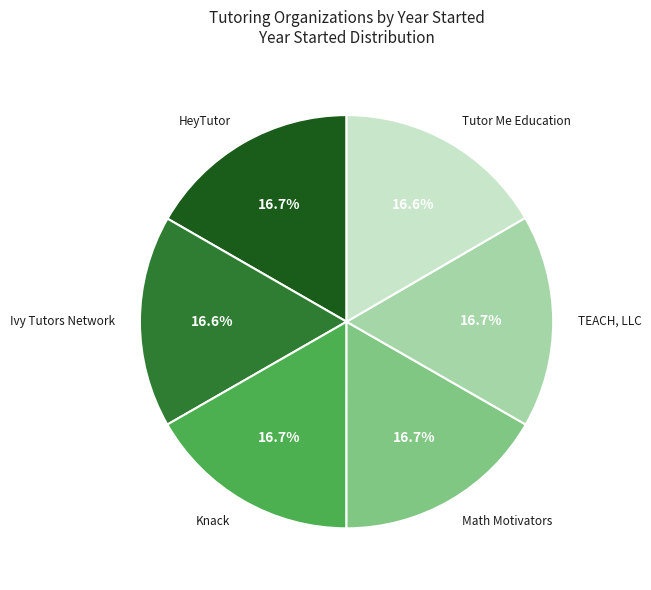

What is the ratio of the value at Tutor Me Education to the value at TEACH, LLC?

1.0